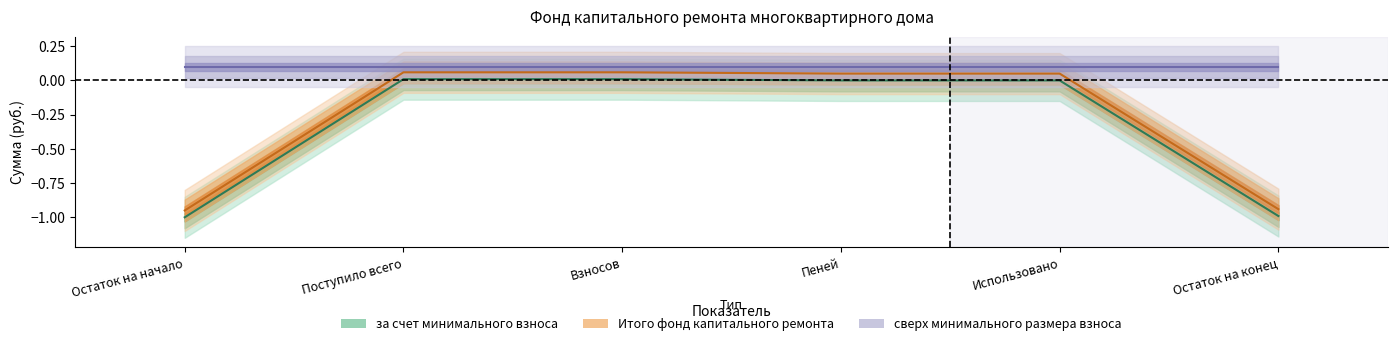

Which series changed the most between Остаток на начало and Пеней?

за счет минимального взноса